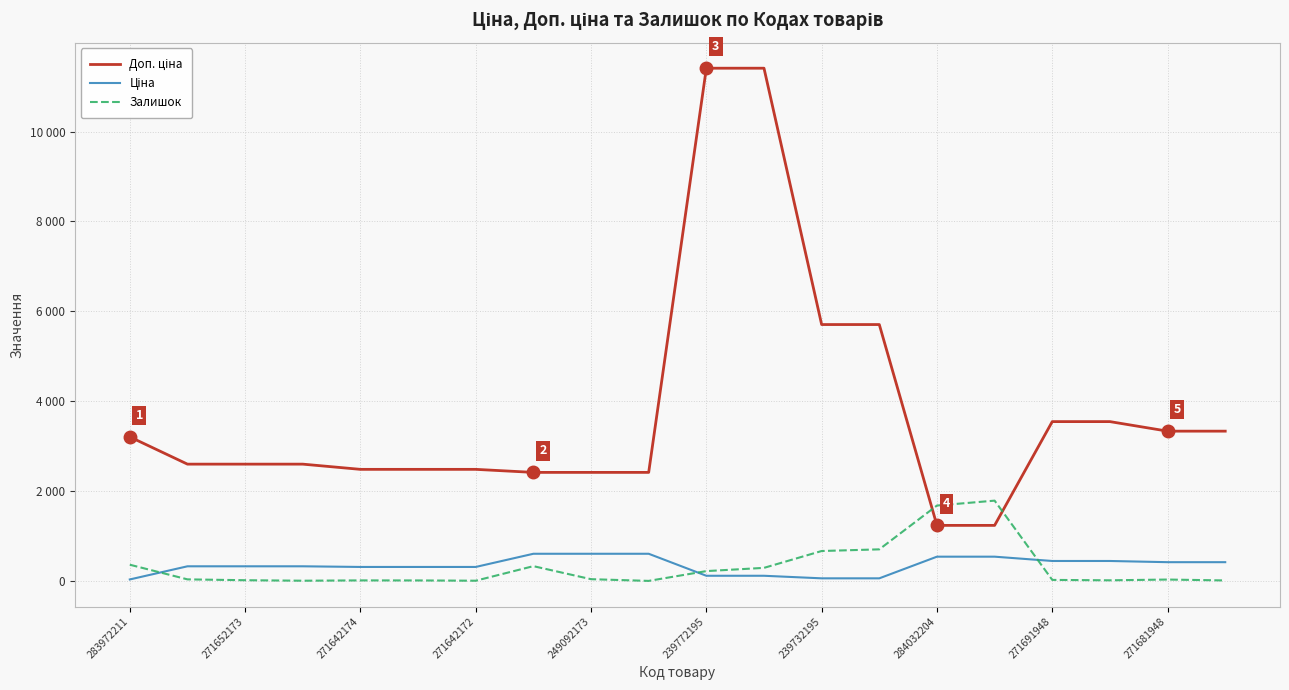

Is this an area chart (filled region under the line)?

No